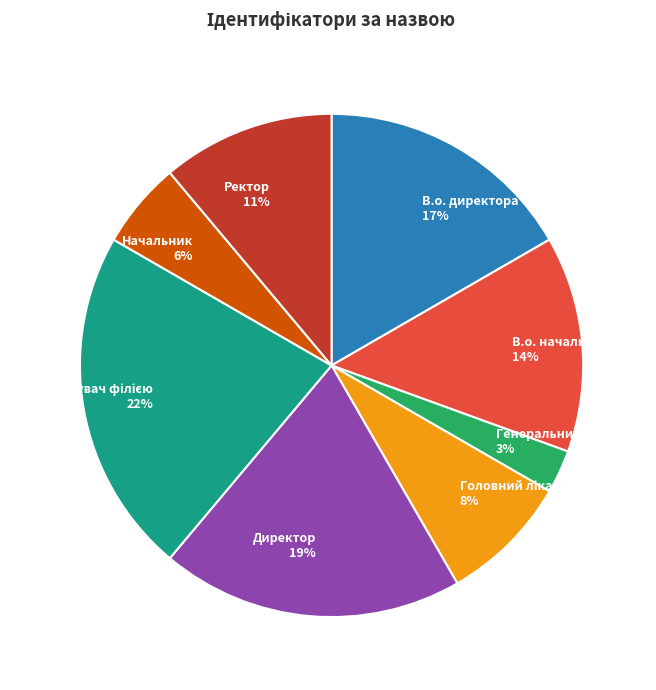

True or false: Директор accounts for 19% of the total.

True